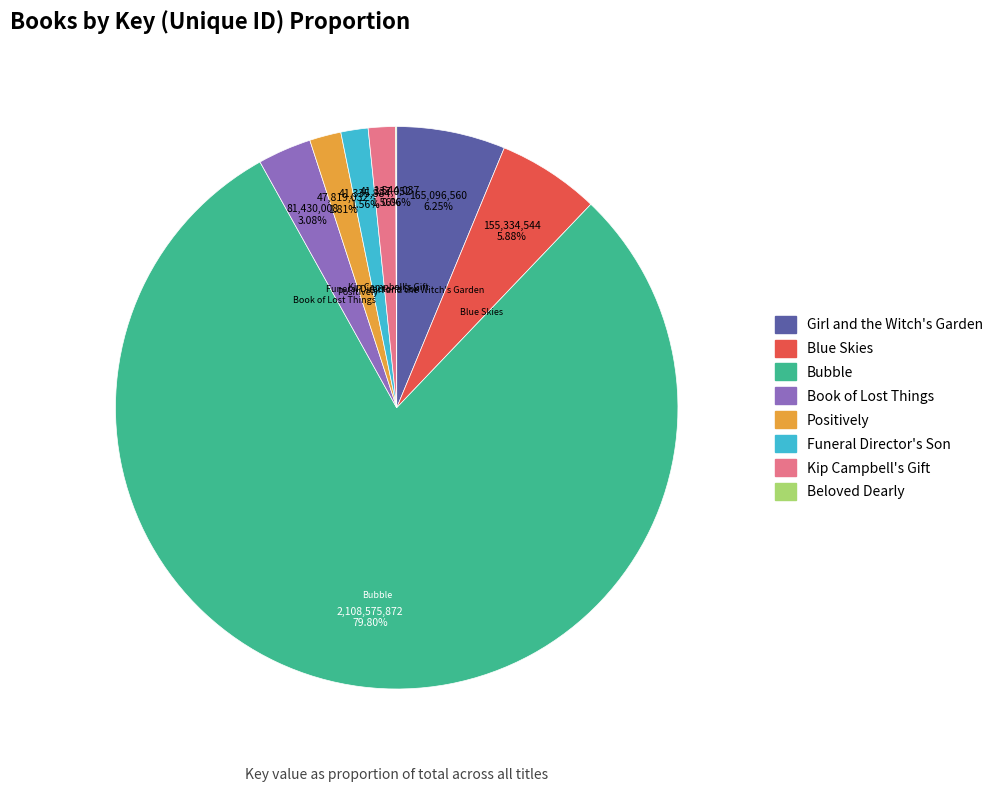

What is the largest slice in the pie chart?

Bubble